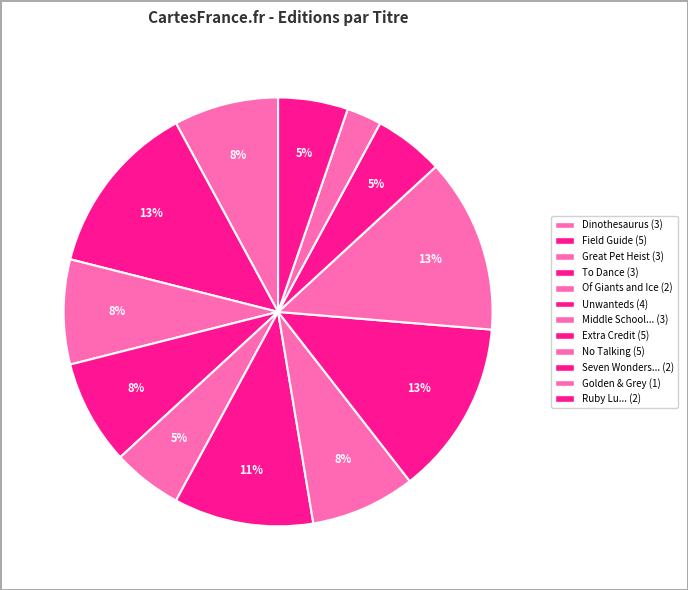

Count the number of slices in the pie.

12